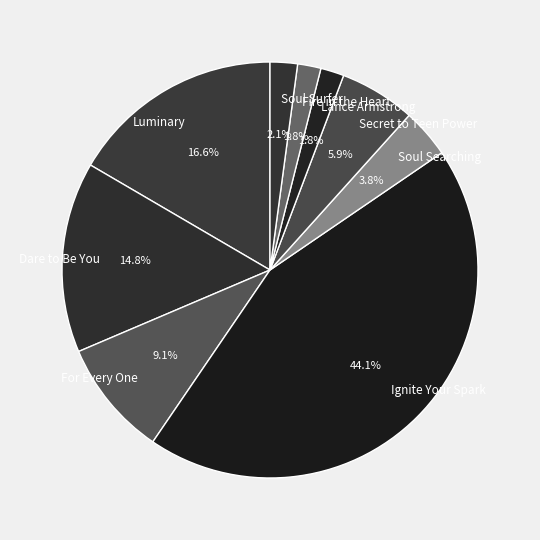

Is it true that Dare to Be You is 24% of the pie?

False